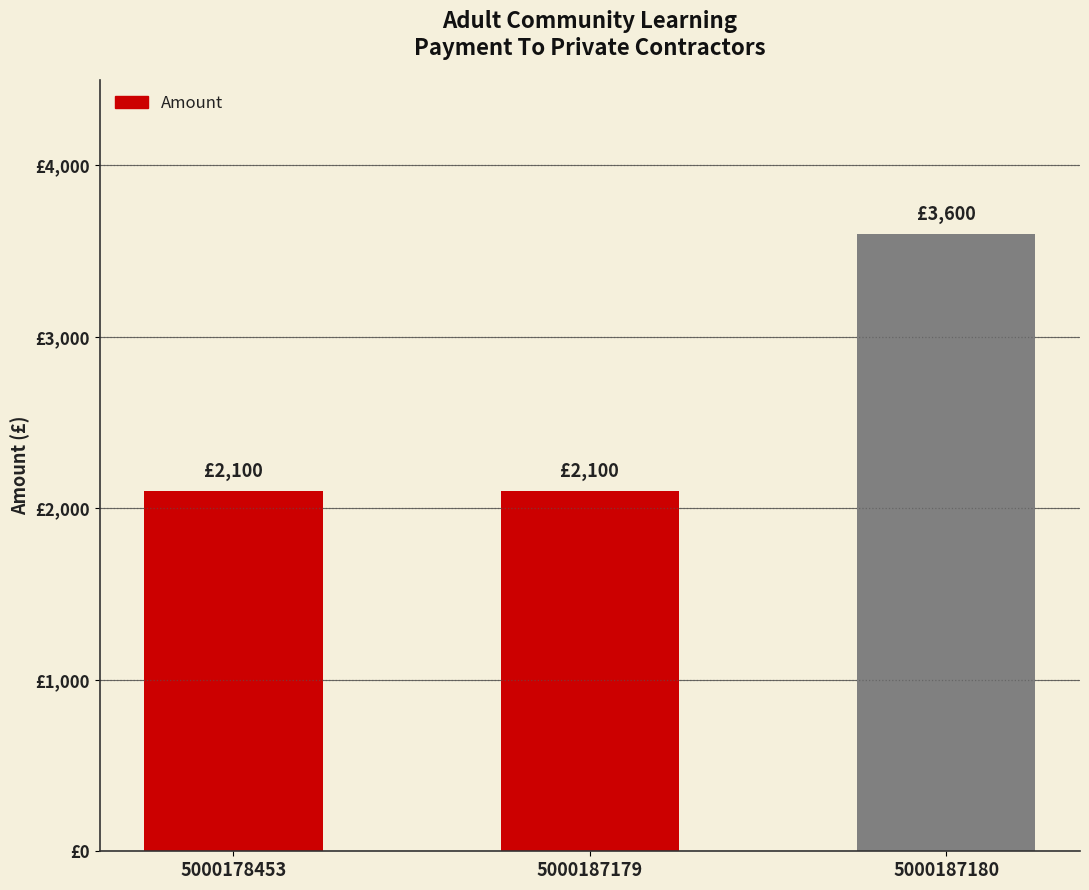

How many bars are there in total?

3